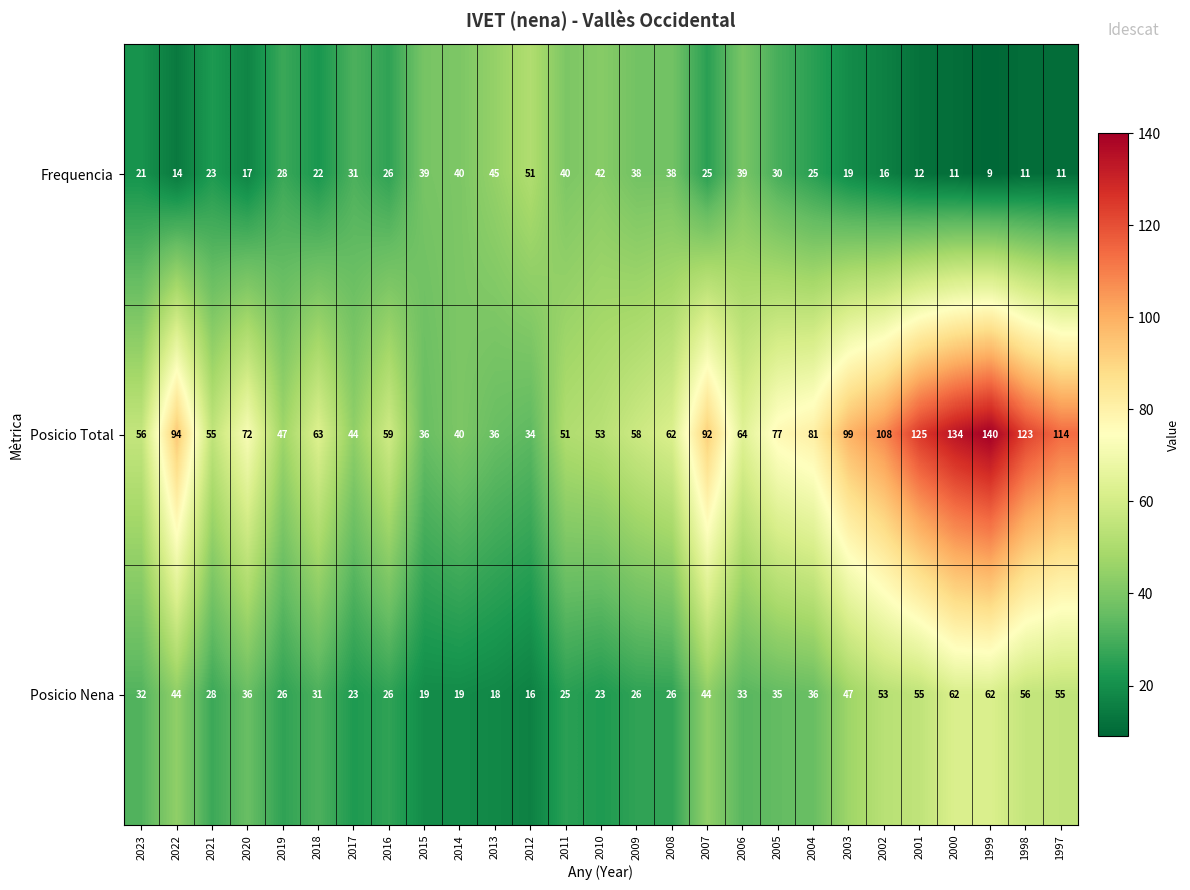

Between 2013 and 2009, which series saw the biggest shift?

Posicio Total